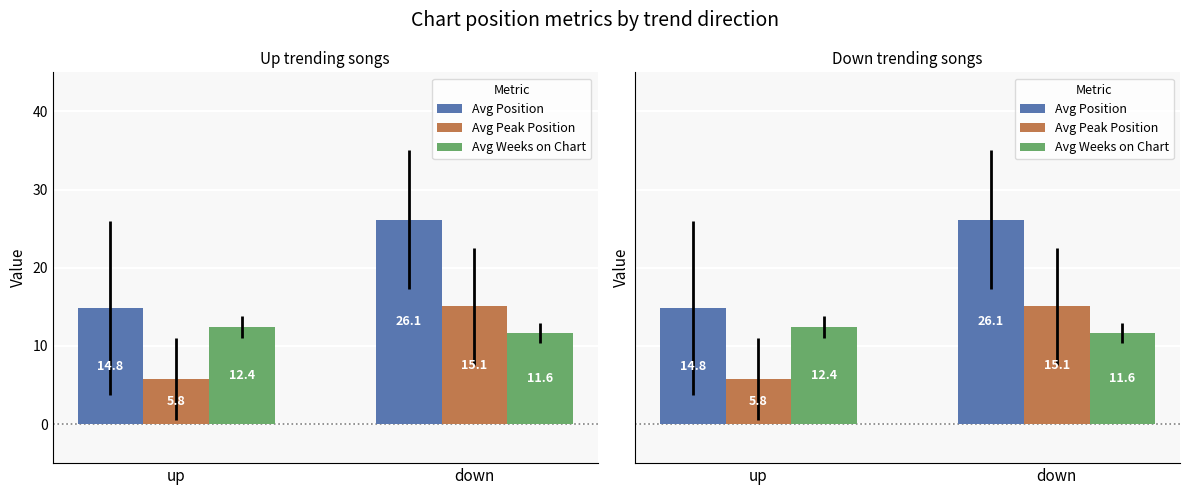

What is the average value of the Avg Position series?

20.5